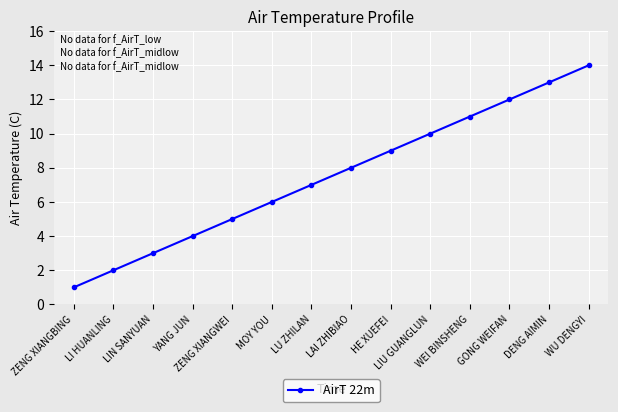

Rank the categories by value from highest to lowest.

WU DENGYI, DENG AIMIN, GONG WEIFAN, WEI BINSHENG, LIU GUANGLUN, HE XUEFEI, LAI ZHIBIAO, LU ZHILAN, MOY YOU, ZENG XIANGWEI, YANG JUN, LIN SANYUAN, LI HUANLING, ZENG XIANGBING